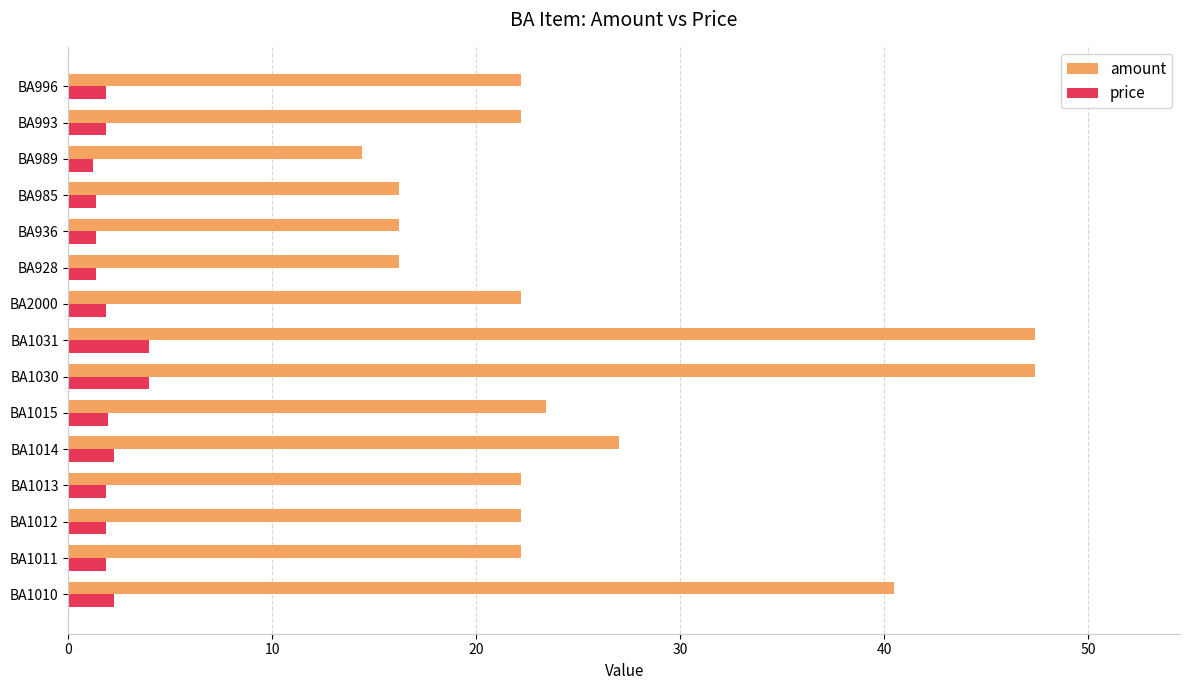

What is the minimum value shown in the chart?

1.2